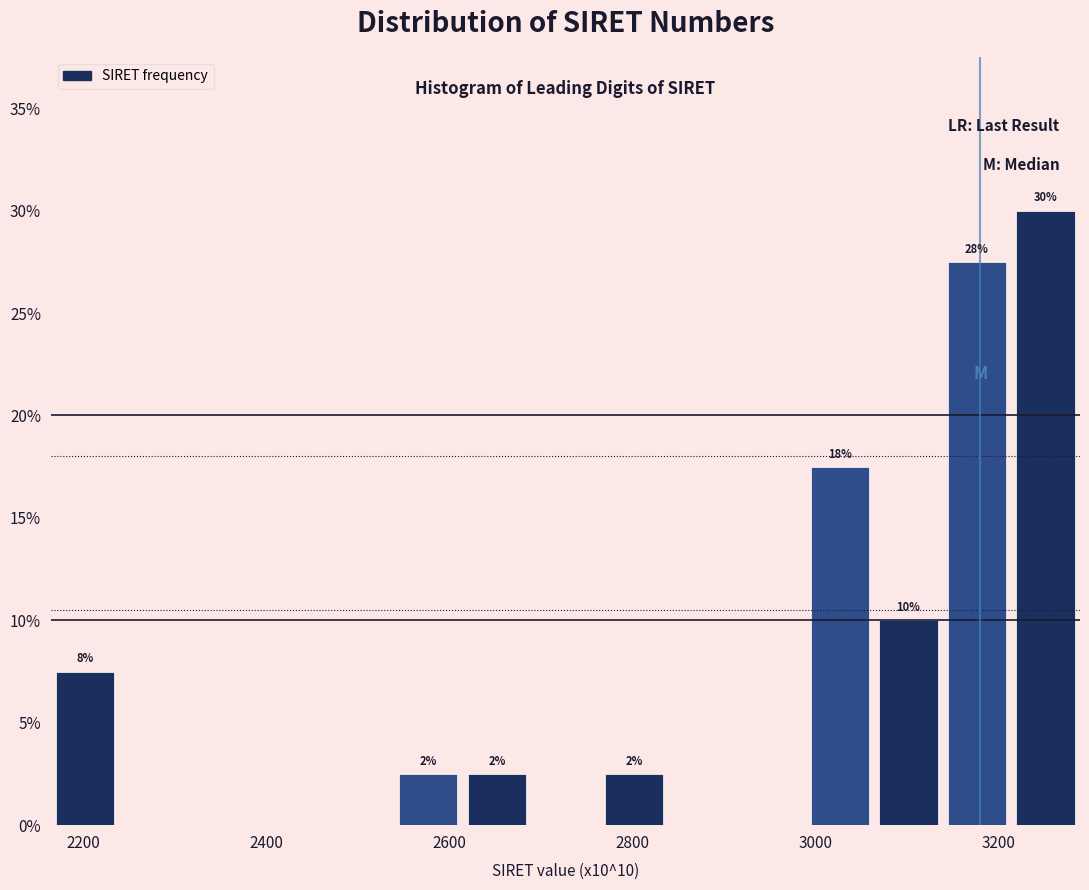

Around what value on the x-axis is the tallest bar? Give the approximate position of its centre, as read against the axis.

3260